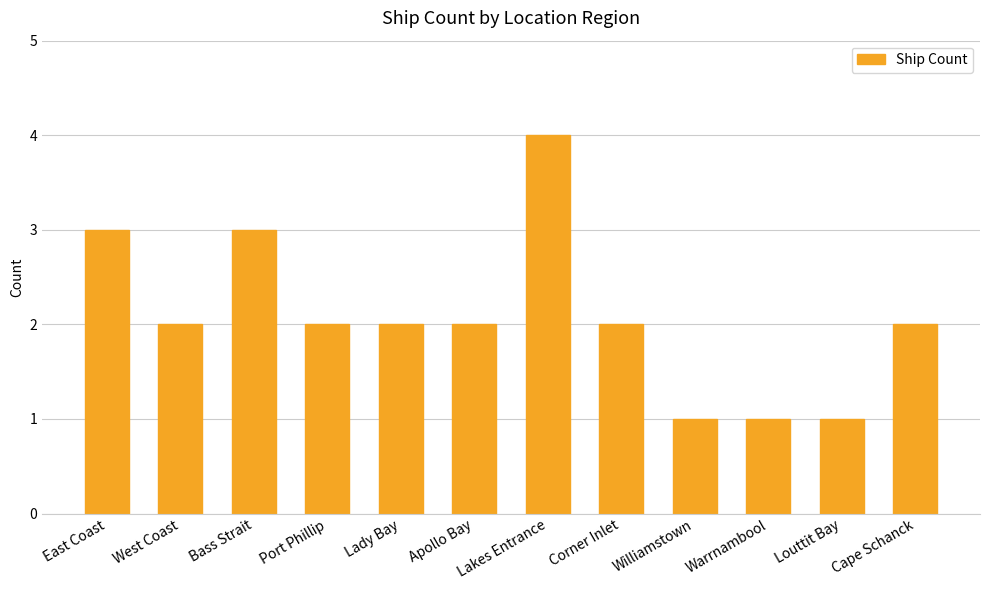

Reading left to right, what are all the values shown in this chart?

East Coast=3	West Coast=2	Bass Strait=3	Port Phillip=2	Lady Bay=2	Apollo Bay=2	Lakes Entrance=4	Corner Inlet=2	Williamstown=1	Warrnambool=1	Louttit Bay=1	Cape Schanck=2